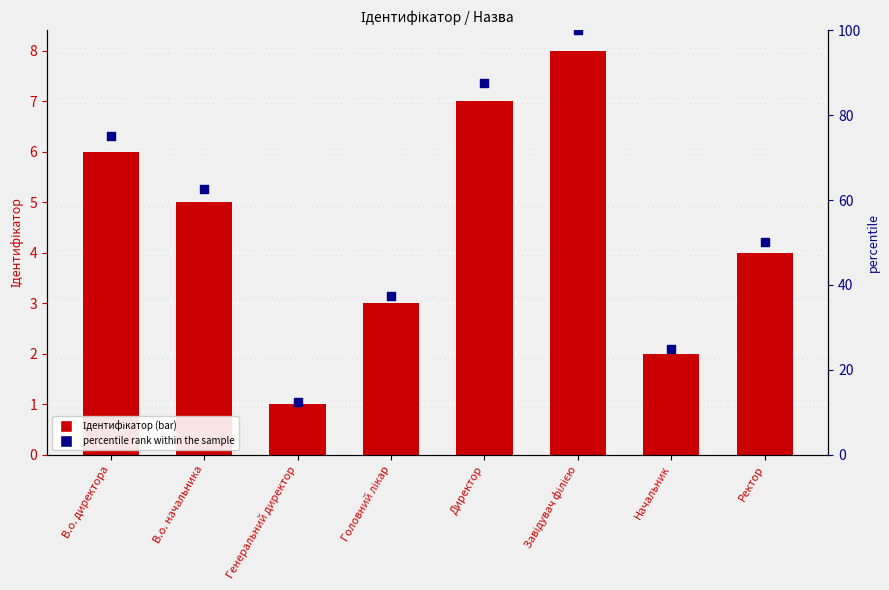

Which series contains the highest Y value?

percentile rank within the sample